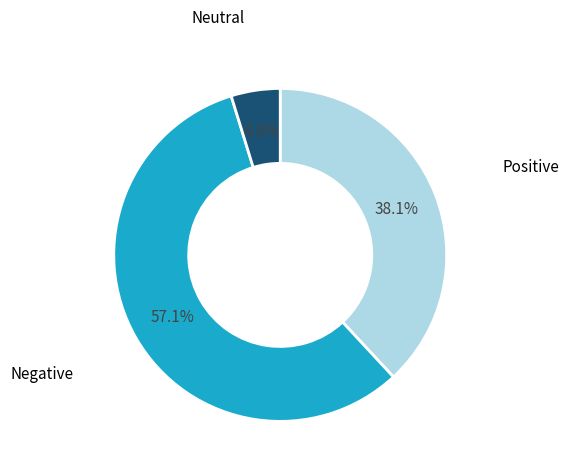

To the nearest percent, what is the average slice percentage?

33%